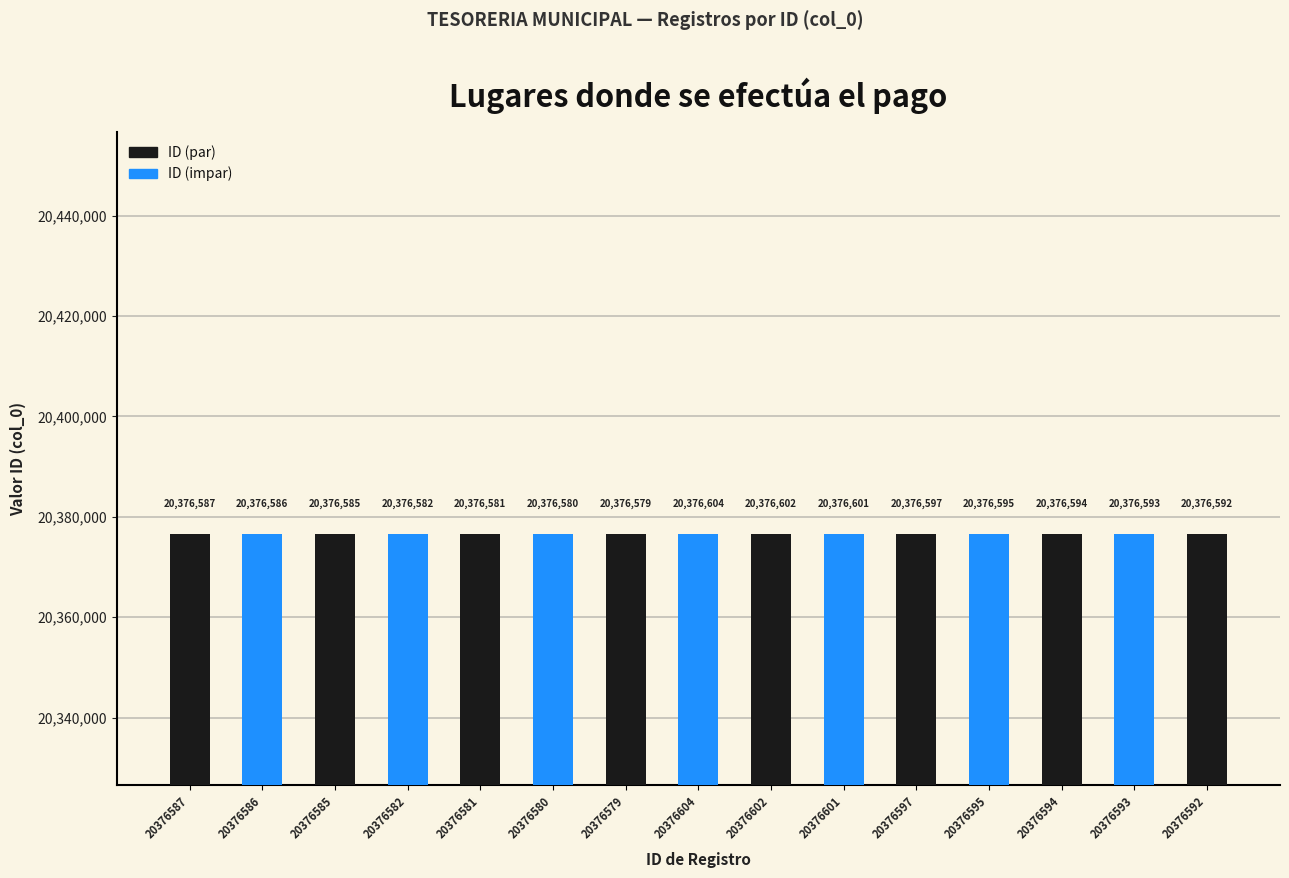

List the labels in order of value, smallest first.

20376579, 20376580, 20376581, 20376582, 20376585, 20376586, 20376587, 20376592, 20376593, 20376594, 20376595, 20376597, 20376601, 20376602, 20376604